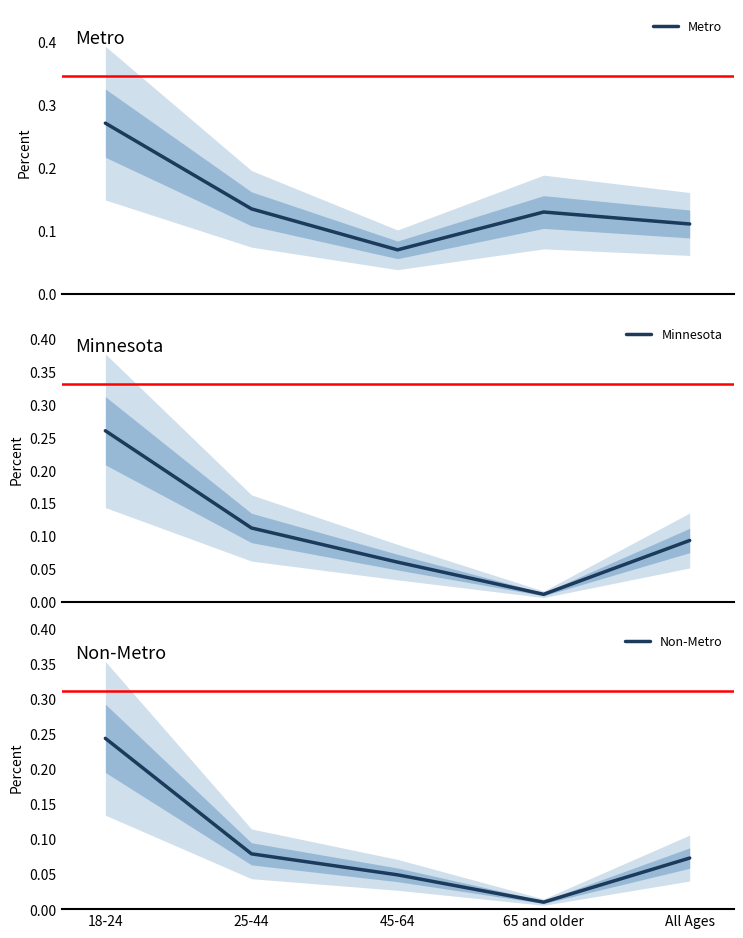

The value of Minnesota at 65 and older is 0.0. True or false?

True